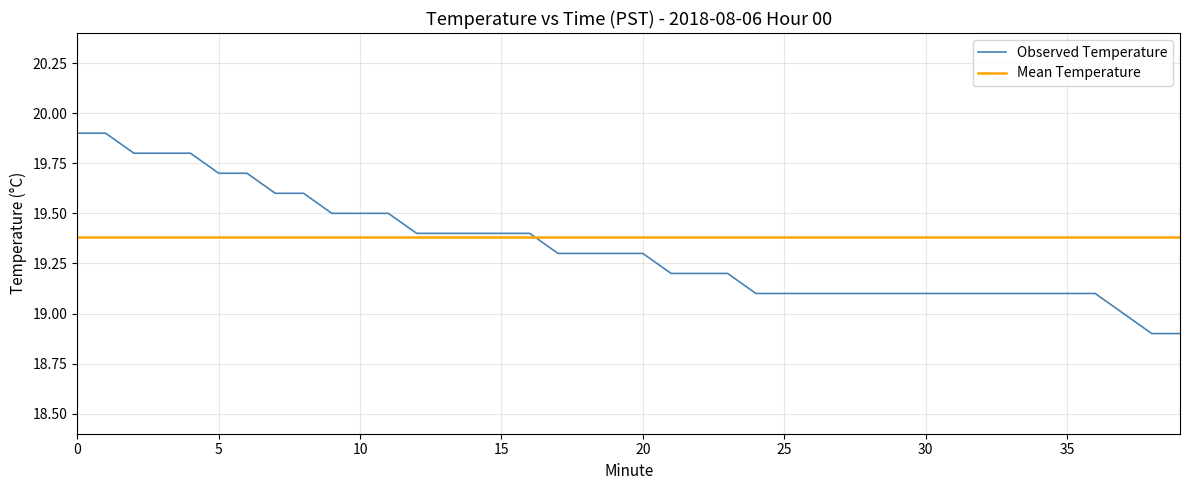

What is the minimum value shown in the chart?

18.9